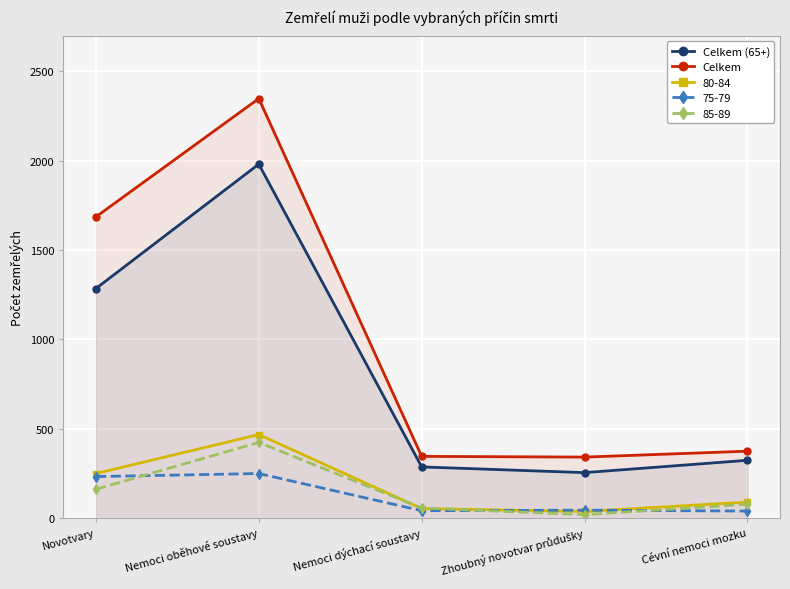

At which category is the sum across all series the highest?

Nemoci oběhové soustavy